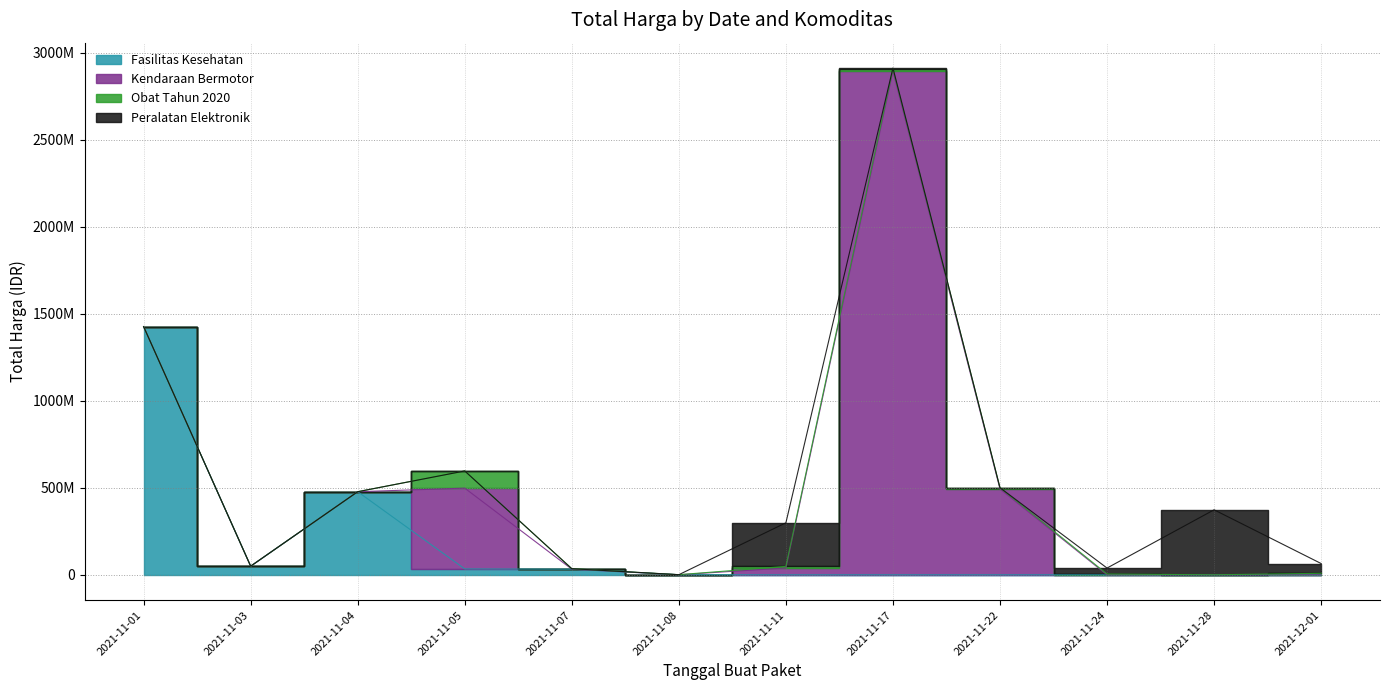

What is the difference between the highest and lowest values at 2021-12-01?

56152800